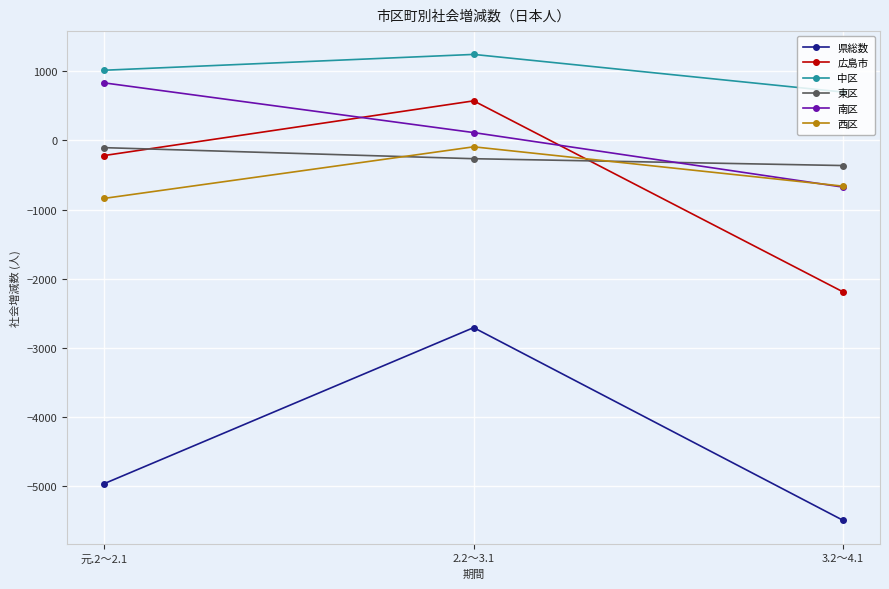

What is the approximate value of 西区 at 3.2～4.1, to the nearest 100?

-700